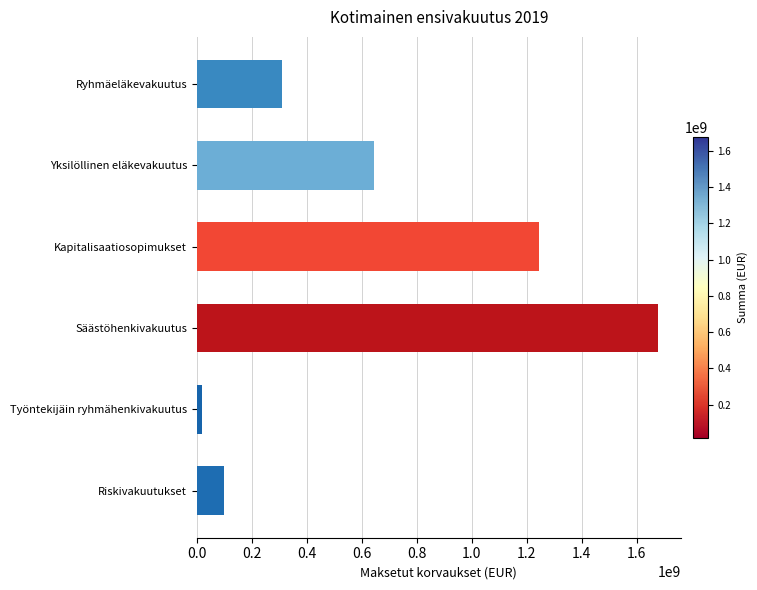

Reading bottom to top, transcribe all the data shown in this chart.

Riskivakuutukset=97227793.2	Työntekijäin ryhmähenkivakuutus=18814709.6	Säästöhenkivakuutus=1676888068.4	Kapitalisaatiosopimukset=1243860615.8	Yksilöllinen eläkevakuutus=643708338.7	Ryhmäeläkevakuutus=310336672.0